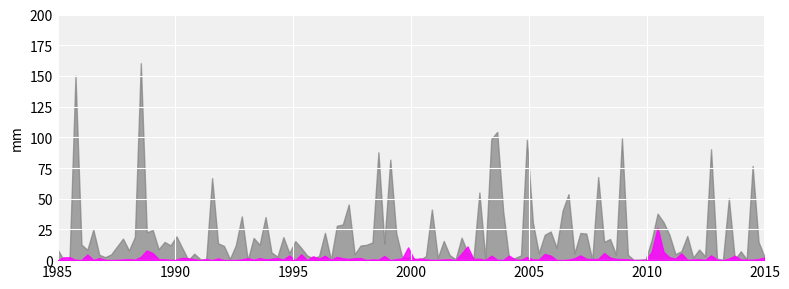

True or false: Key_primary has a value of 6605868 at 1.

False